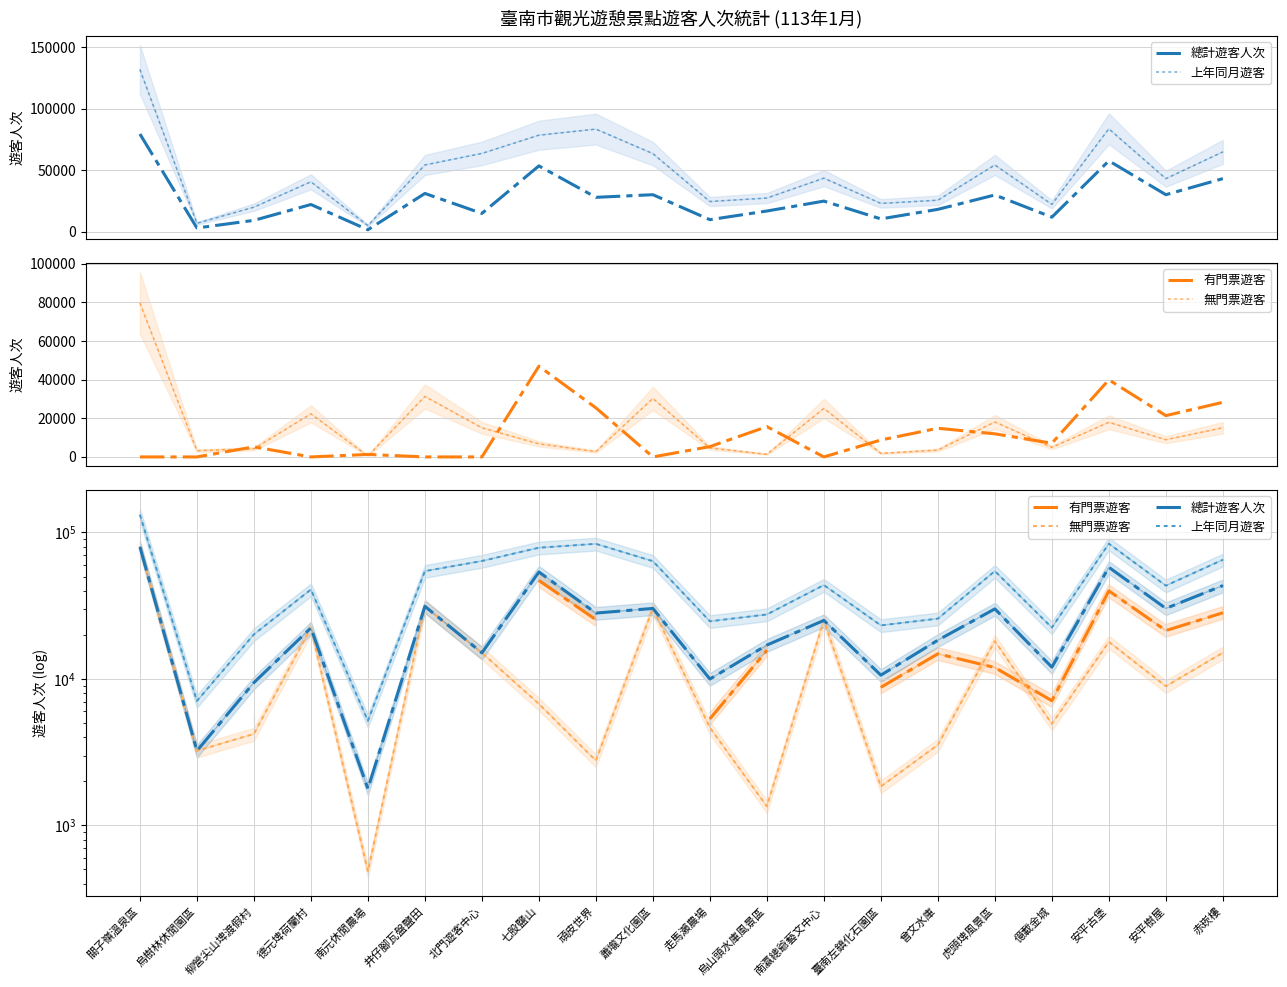

Is the value of 總計遊客人次 at 烏樹林休閒園區 greater than the value of 上年同月遊客 at 赤崁樓?

No